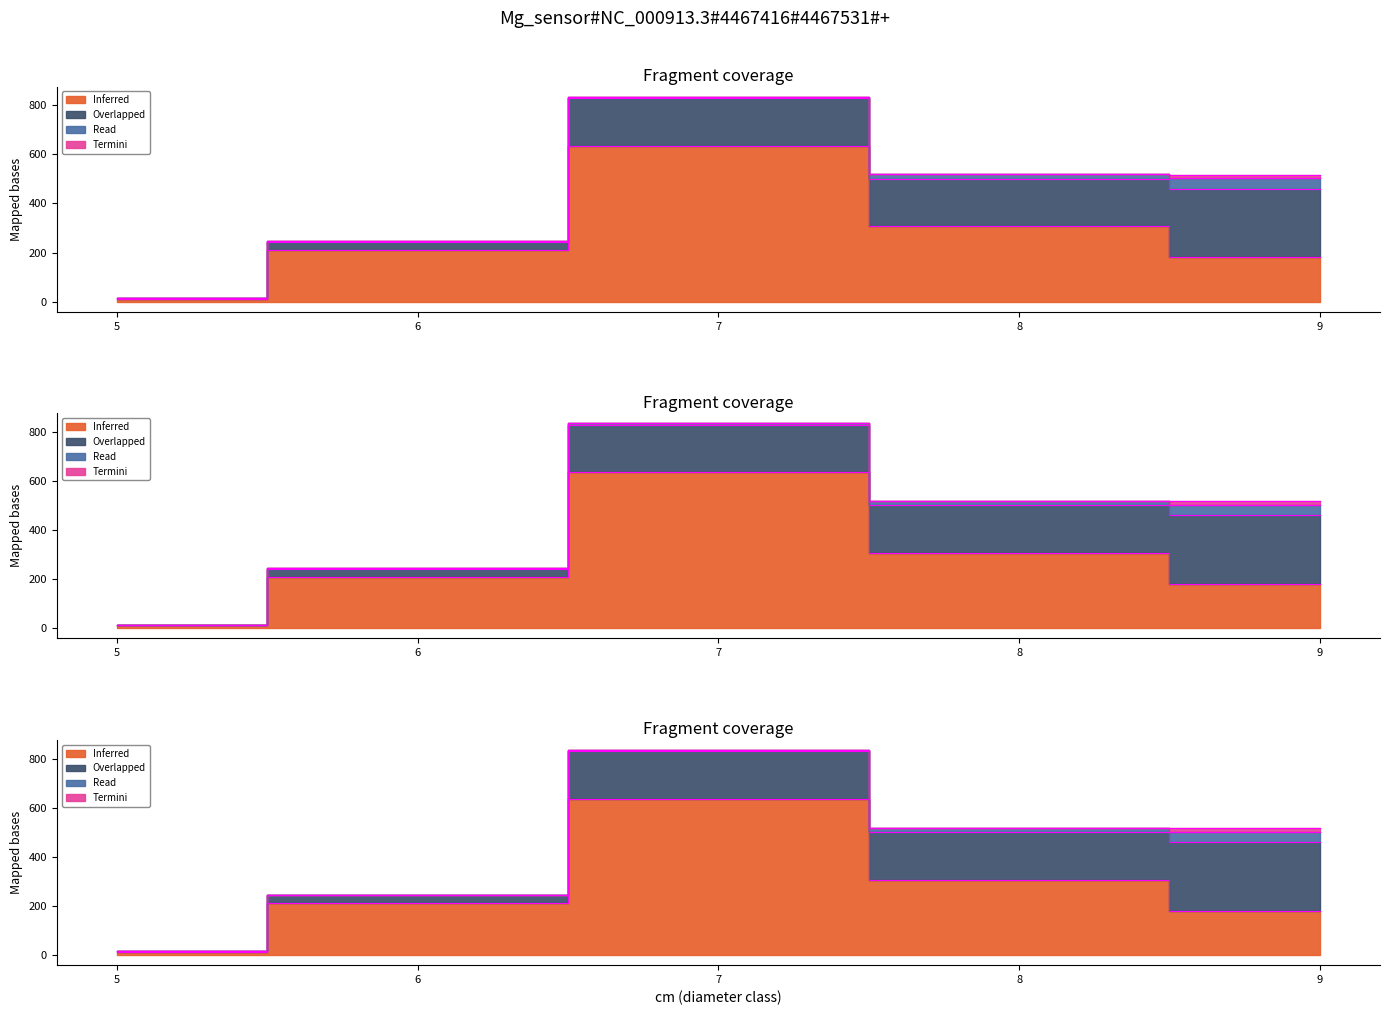

What is the total value across all series at 9?

517.3